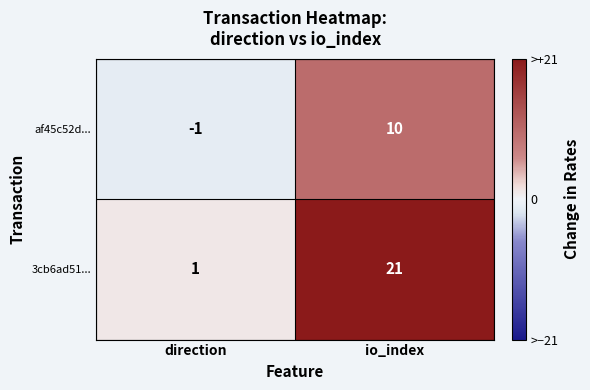

The value of 3cb6ad51... at direction is 0. True or false?

False